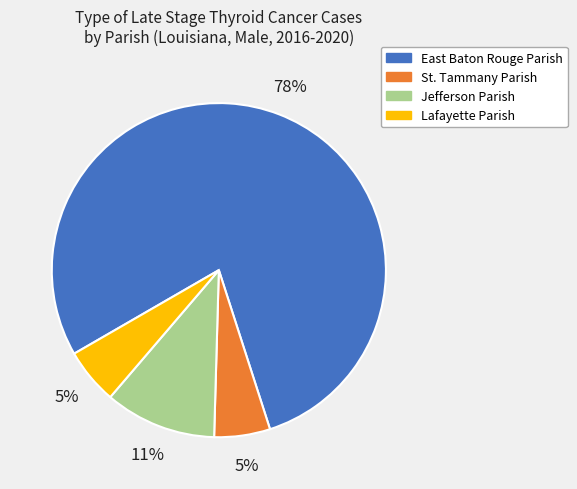

Which category has the biggest portion of the pie?

East Baton Rouge Parish